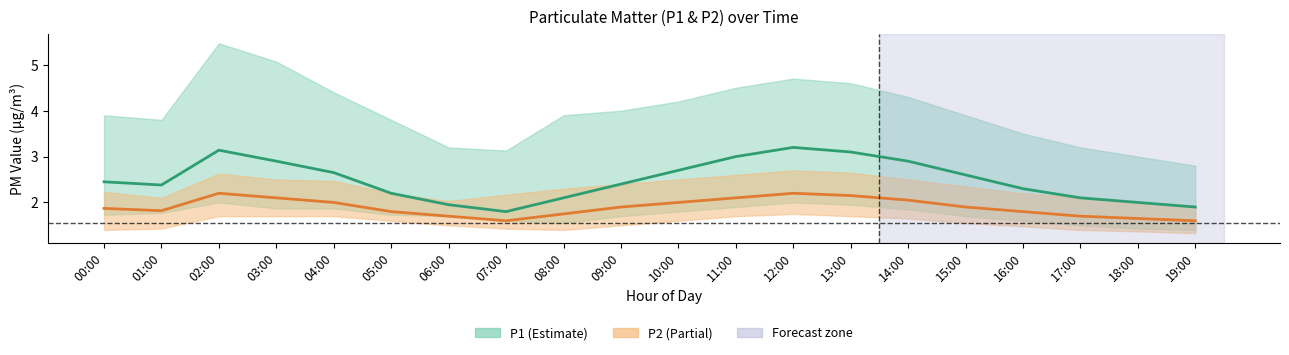

True or false: P1 and P2 cross at least once.

False